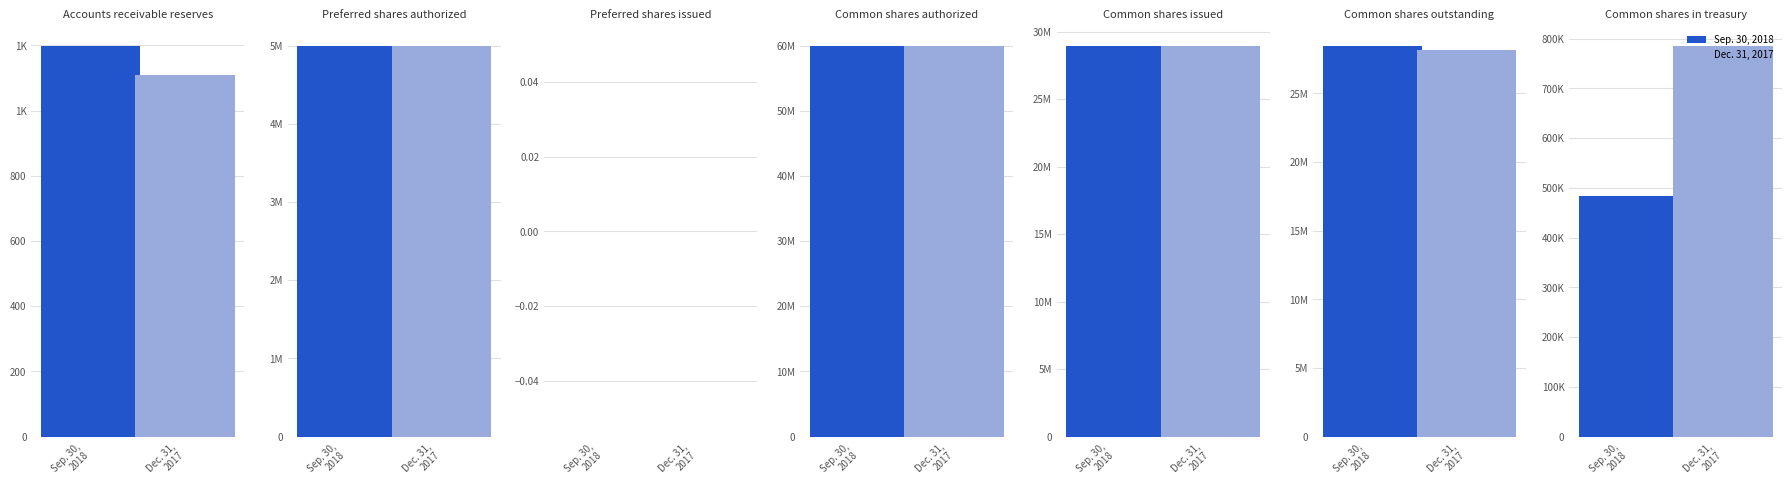

Read the Sep. 30, 2018 value at Common shares in treasury, to the nearest 10.

483000